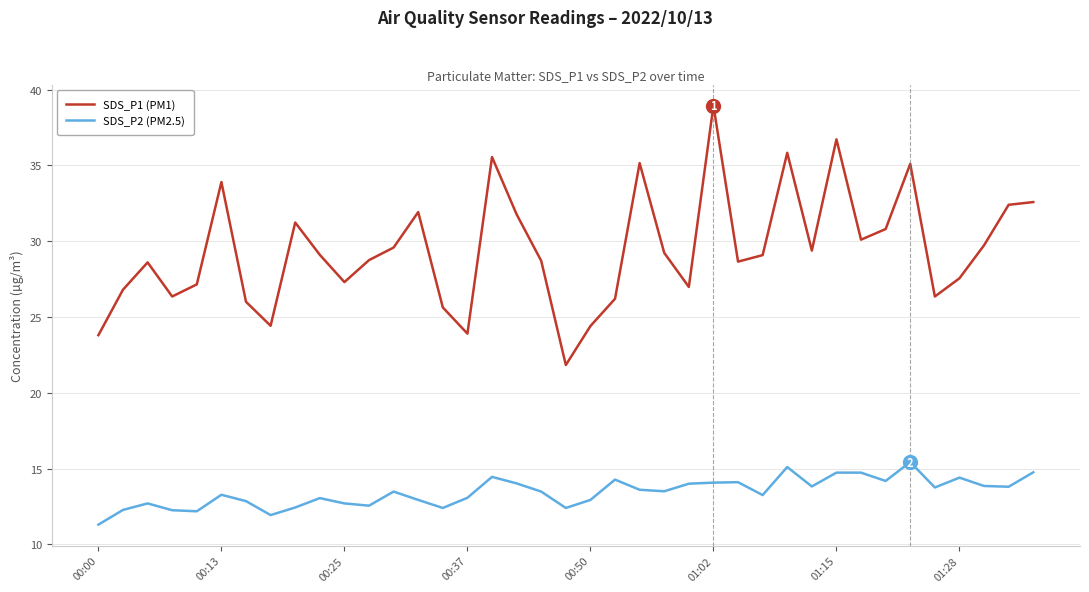

Rank the series by their maximum value, from lowest to highest.

SDS_P2 (PM2.5), SDS_P1 (PM1)